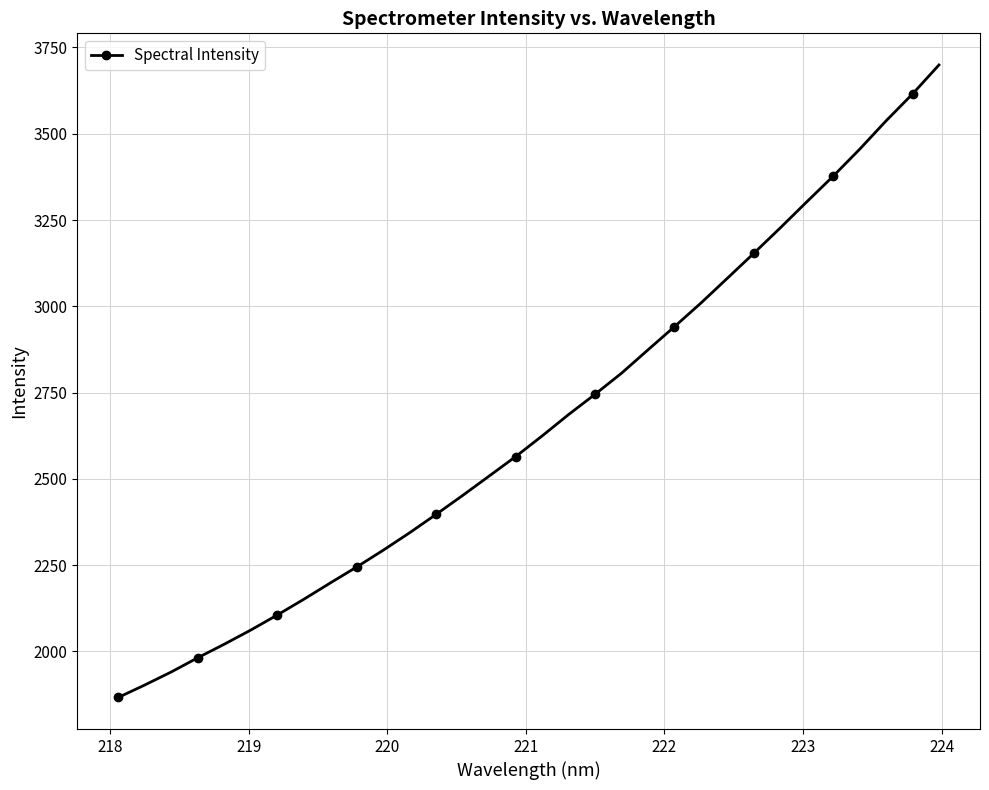

What is the value of the 26th point from the left?

3227.3